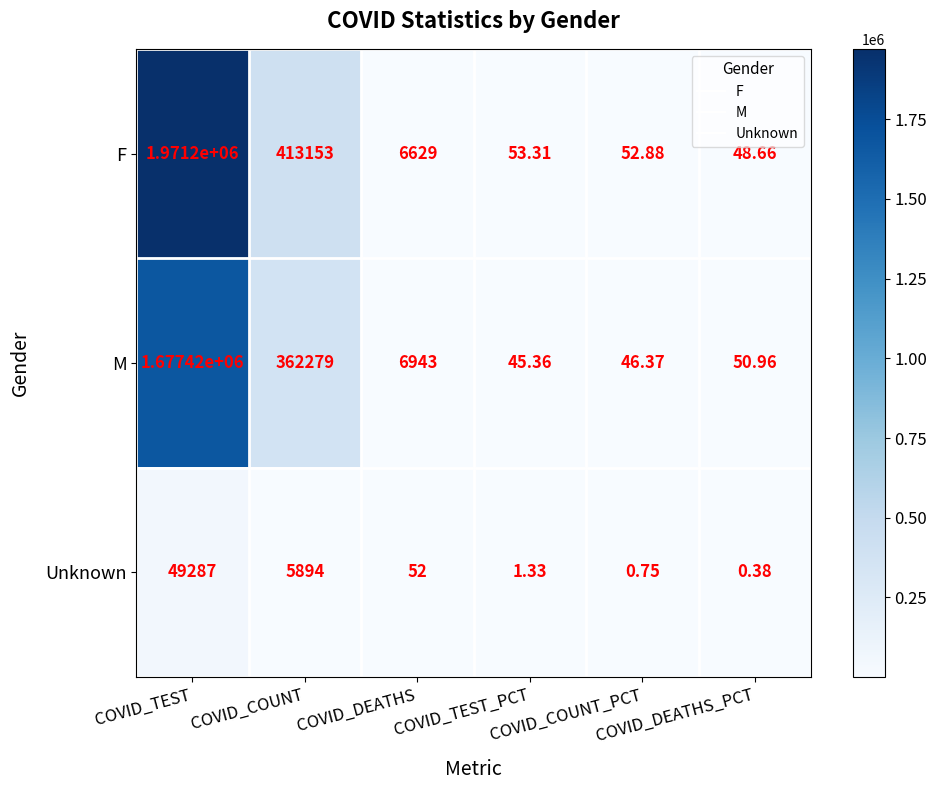

Which series has the largest total across all categories?

F